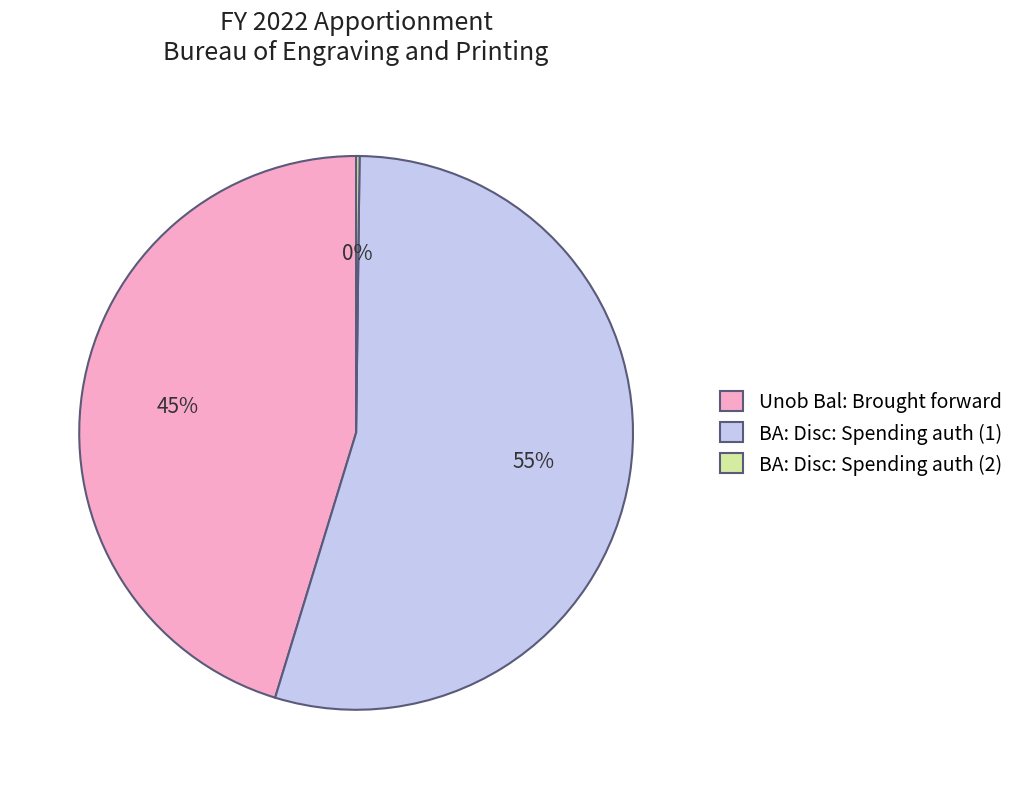

What percentage is the BA: Disc: Spending auth (1) slice, to the nearest percent?

55%